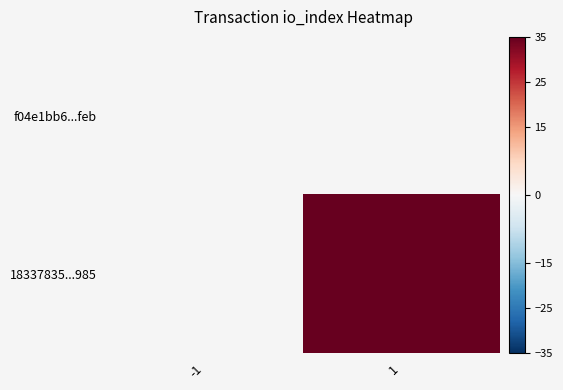

At how many categories does at least one series exceed 27?

1